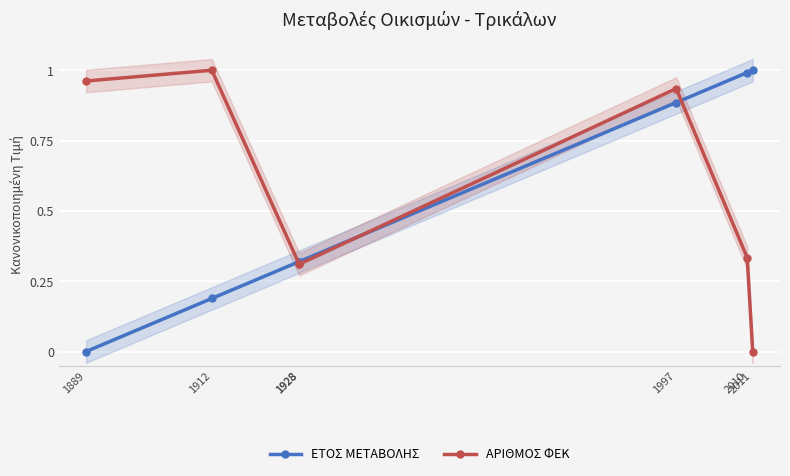

What value does the ΕΤΟΣ ΜΕΤΑΒΟΛΗΣ series have at 2011?

1.0